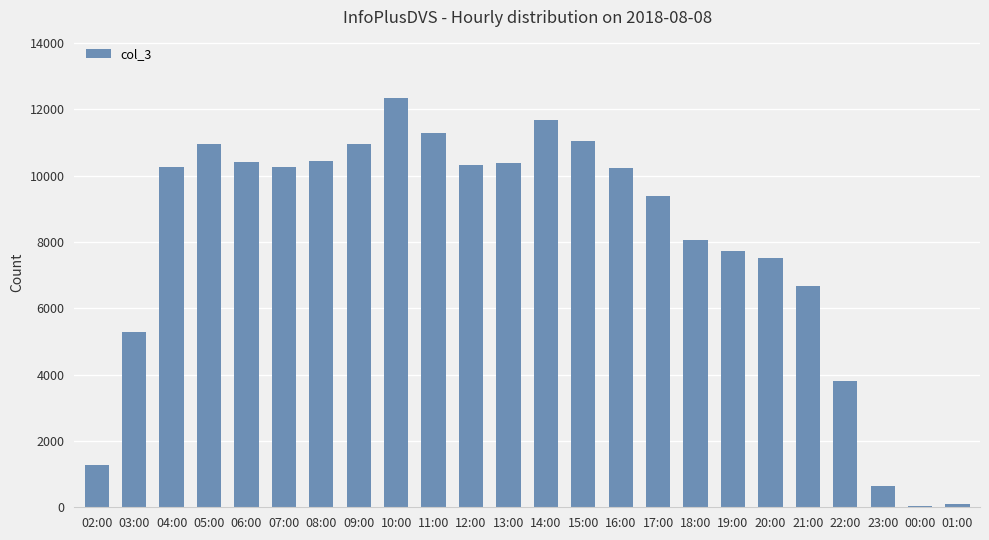

Are the bars horizontal?

No